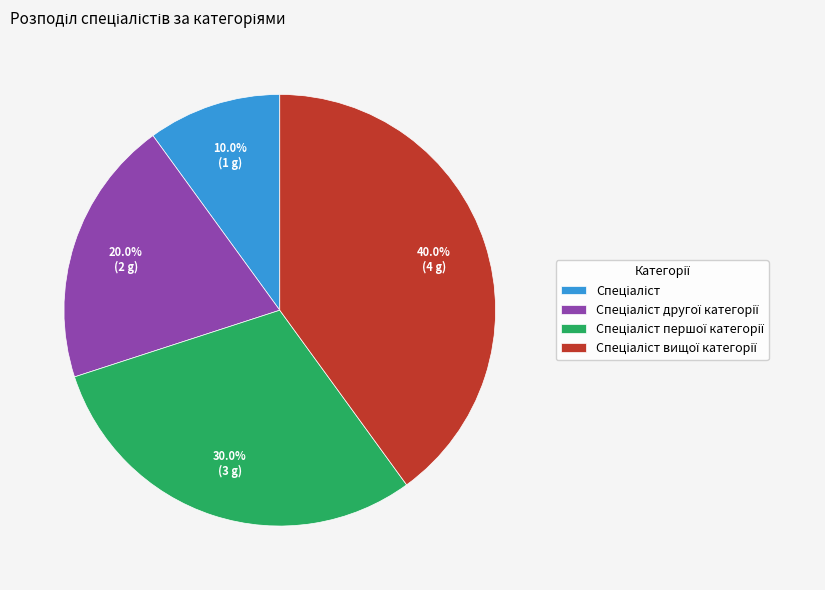

Does any single category account for the majority?

No